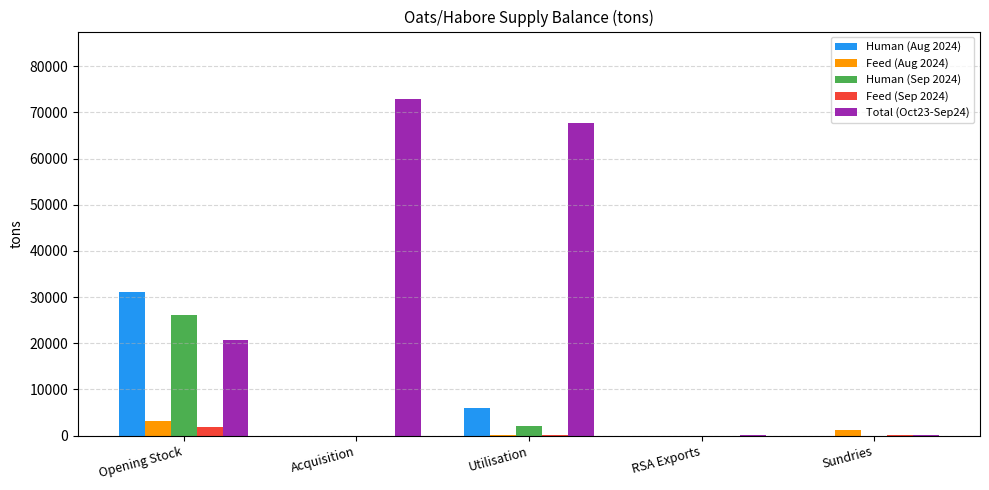

True or false: Feed (Aug 2024) has a value of 210 at Utilisation.

True